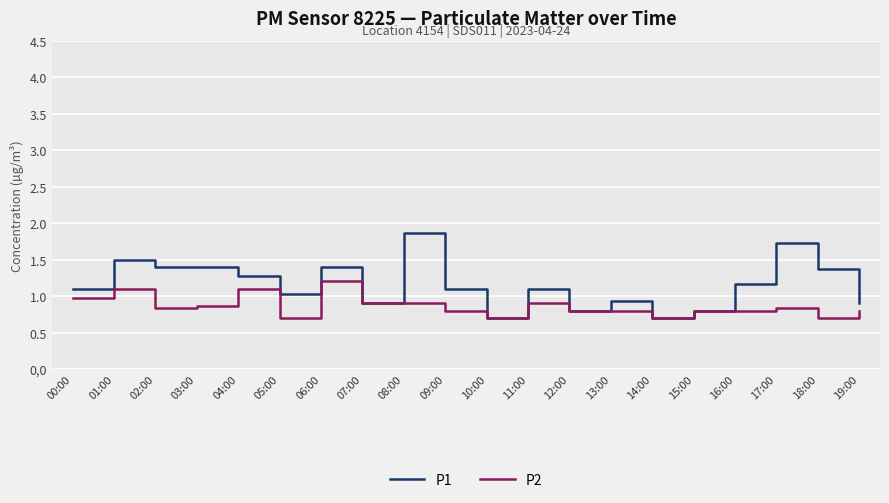

List the series in order of their peak value, highest first.

P1, P2